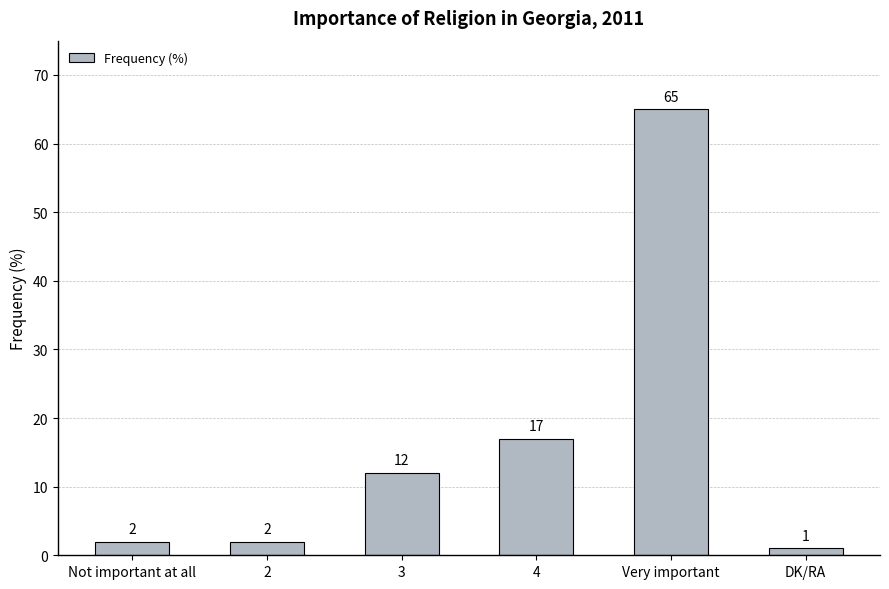

How many bars are there in total?

6